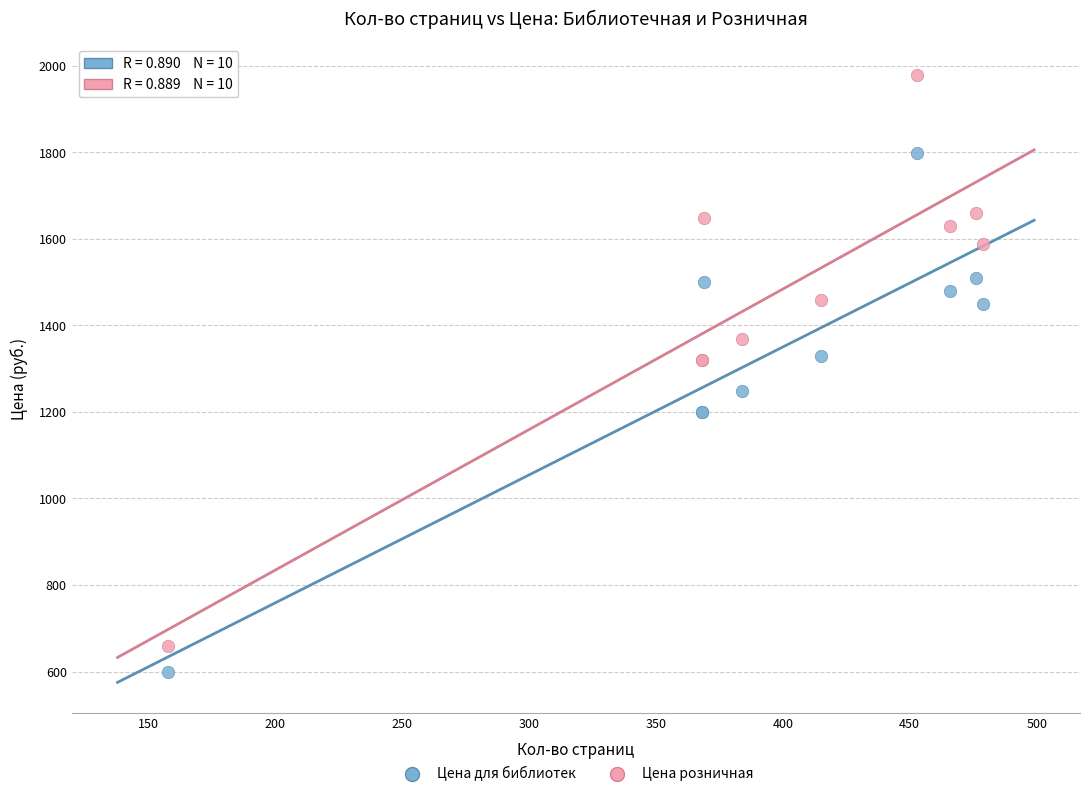

What is the X range (max minus min) for the scatter plot?

321